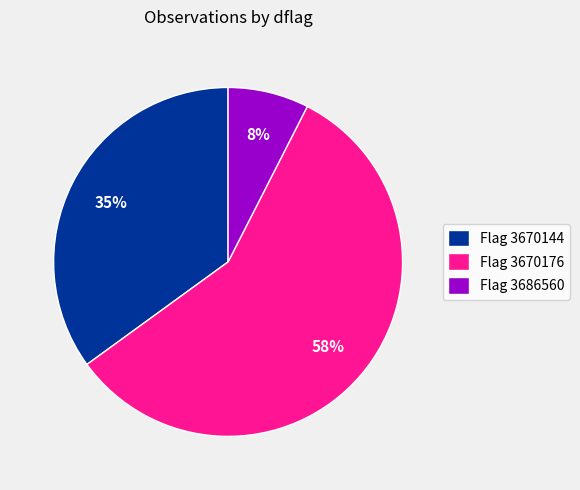

Between Flag 3670144 and Flag 3686560, which is larger?

Flag 3670144